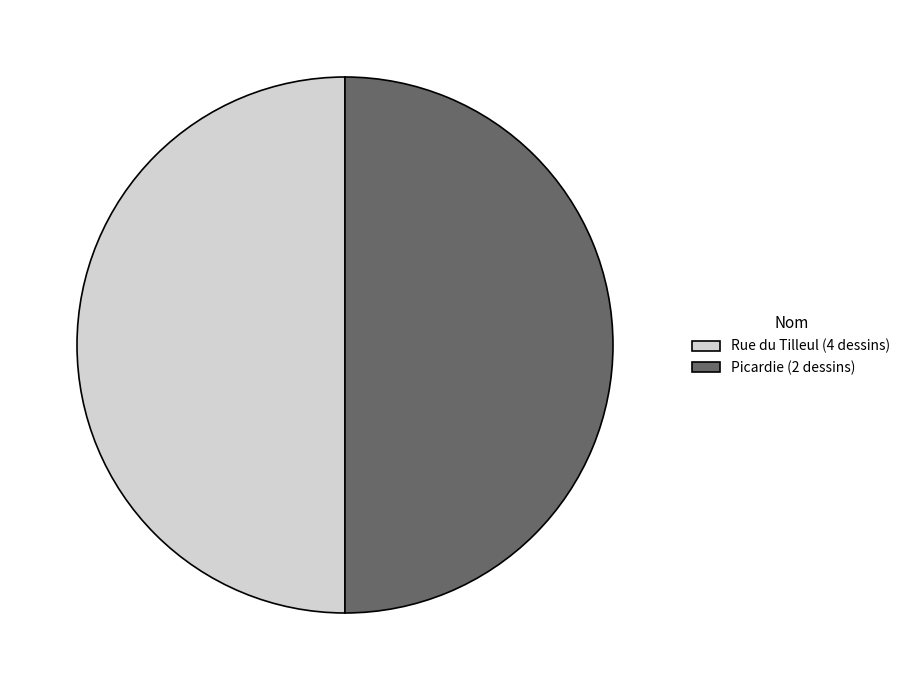

How many slices are in this pie chart?

2